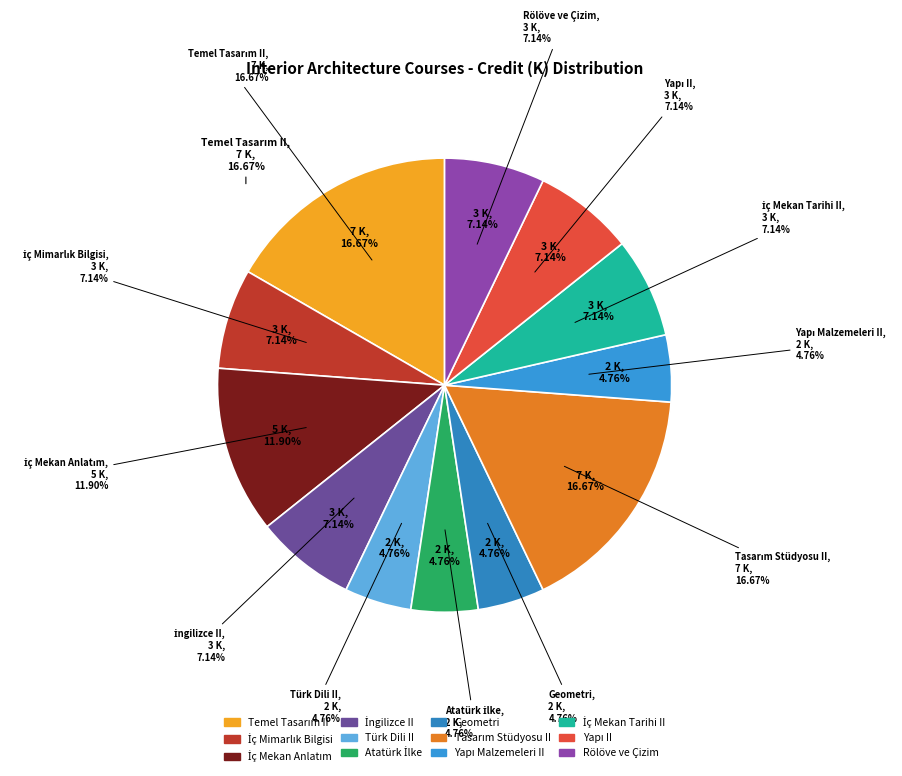

Rank the categories by value from highest to lowest.

Temel Tasarım II / Temel Tasarım I, Tasarım Stüdyosu II / Tasarım Stüdyosu I, İç Mekan Anlatım Teknikleri, İç Mimarlık Bilgisi, İngilizce II, İç Mekan Tarihi II, Yapı II, Rölöve ve Çizim, Türk Dili II, Atatürk İlke ve İnk.Tarihi II, Geometri, Yapı Malzemeleri II